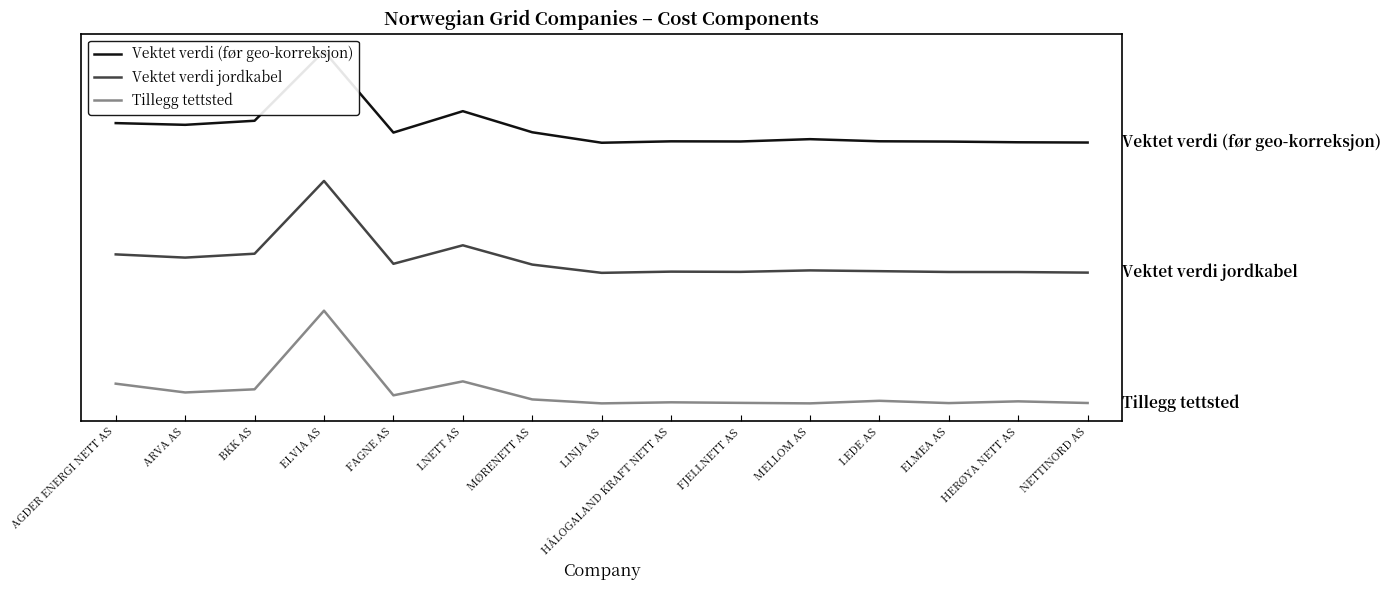

Reading right to left, extract all data points from this chart.

Vektet verdi (før geo-korreksjon): NETTINORD AS=2.8	HERØYA NETT AS=2.8	ELMEA AS=2.8	LEDE AS=2.8	MELLOM AS=2.9	FJELLNETT AS=2.8	HÅLOGALAND KRAFT NETT AS=2.8	LINJA AS=2.8	MØRENETT AS=2.9	LNETT AS=3.2	FAGNE AS=2.9	ELVIA AS=3.8	BKK AS=3.0	ARVA AS=3.0	AGDER ENERGI NETT AS=3.0
Vektet verdi jordkabel: NETTINORD AS=1.4	HERØYA NETT AS=1.4	ELMEA AS=1.4	LEDE AS=1.4	MELLOM AS=1.4	FJELLNETT AS=1.4	HÅLOGALAND KRAFT NETT AS=1.4	LINJA AS=1.4	MØRENETT AS=1.5	LNETT AS=1.7	FAGNE AS=1.5	ELVIA AS=2.4	BKK AS=1.6	ARVA AS=1.6	AGDER ENERGI NETT AS=1.6
Tillegg tettsted: NETTINORD AS=0.0	HERØYA NETT AS=0.0	ELMEA AS=0.0	LEDE AS=0.0	MELLOM AS=0.0	FJELLNETT AS=0.0	HÅLOGALAND KRAFT NETT AS=0.0	LINJA AS=0.0	MØRENETT AS=0.0	LNETT AS=0.2	FAGNE AS=0.1	ELVIA AS=1.0	BKK AS=0.2	ARVA AS=0.1	AGDER ENERGI NETT AS=0.2